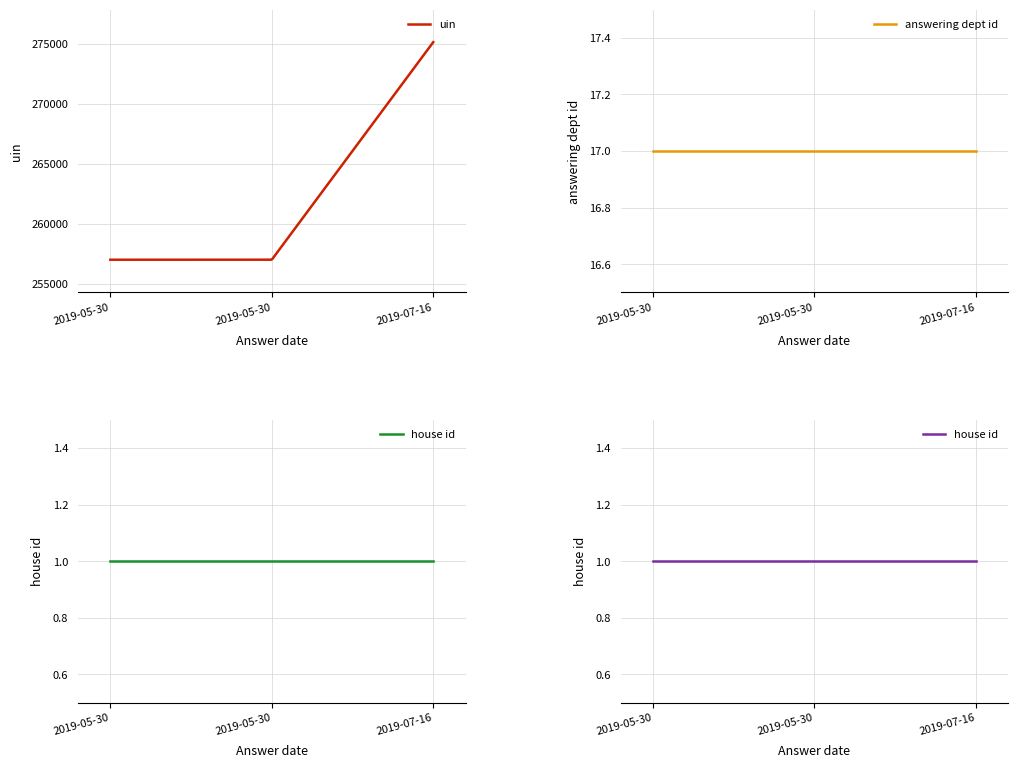

What is the average value of the answering dept id series?

17